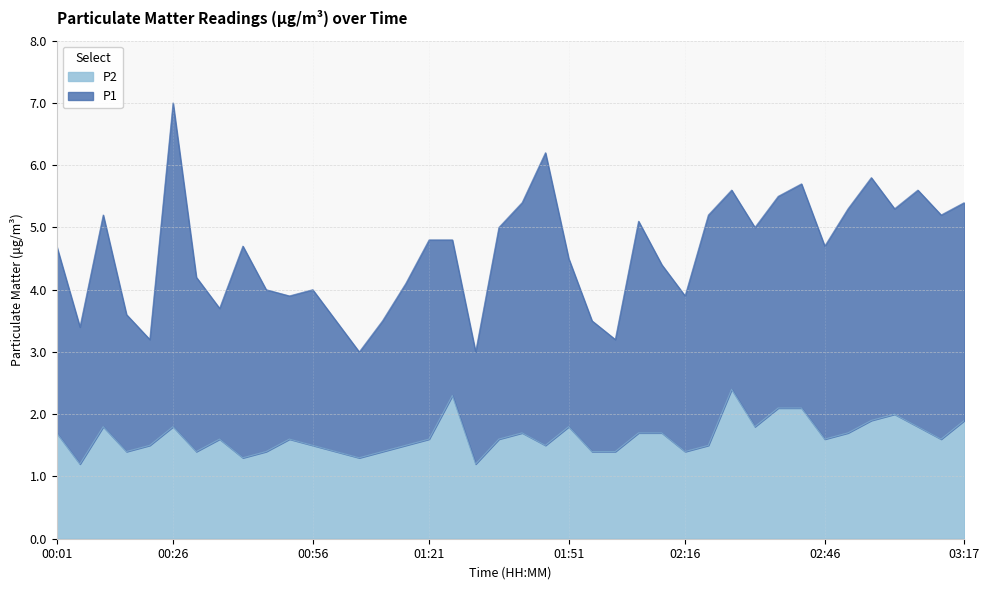

The chart shows a value of 2.3 at 01:11. True or false?

False